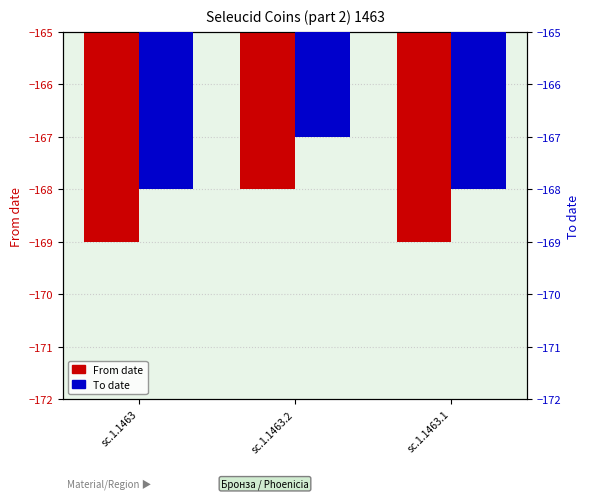

Which category has the highest value in the From date series?

sc.1.1463.2